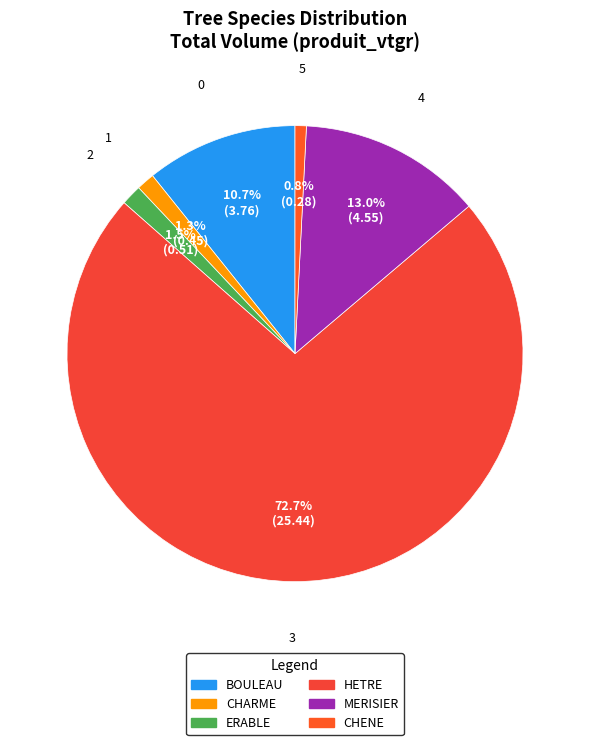

Between ERABLE and CHARME, which is larger?

ERABLE